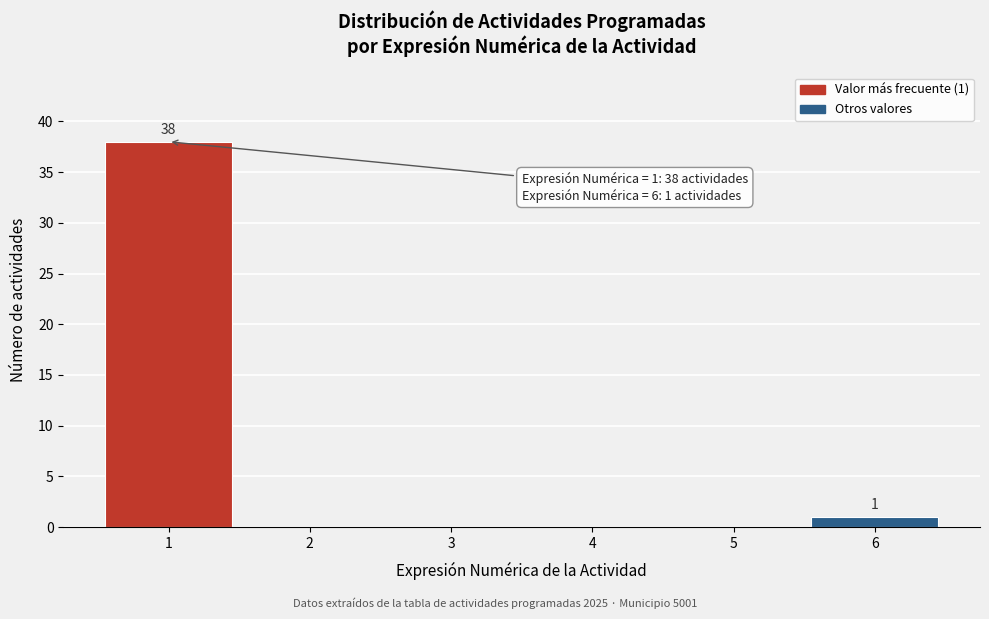

Over which range of the x-axis is the bar tallest?

0.5 to 1.5